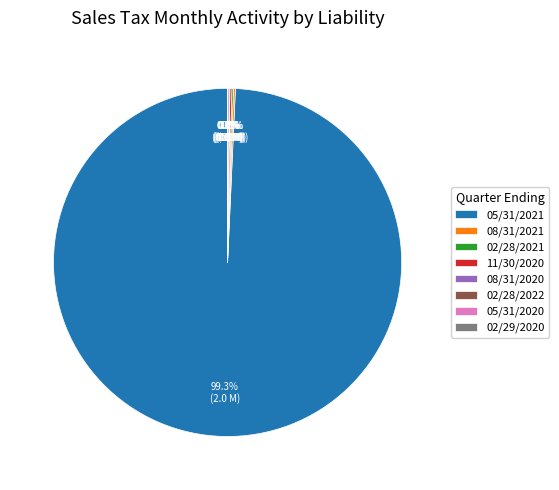

To the nearest percent, what portion does 05/31/2021 represent?

99%